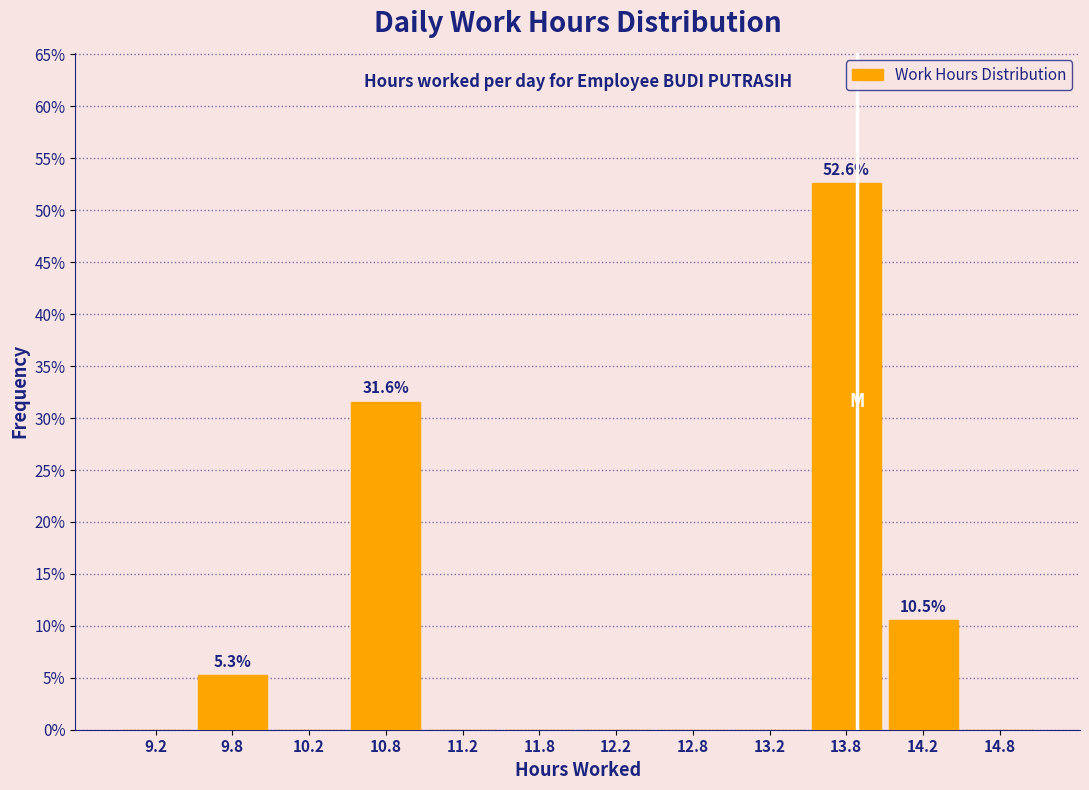

Over which range of the x-axis is the bar tallest?

13.5 to 14.0